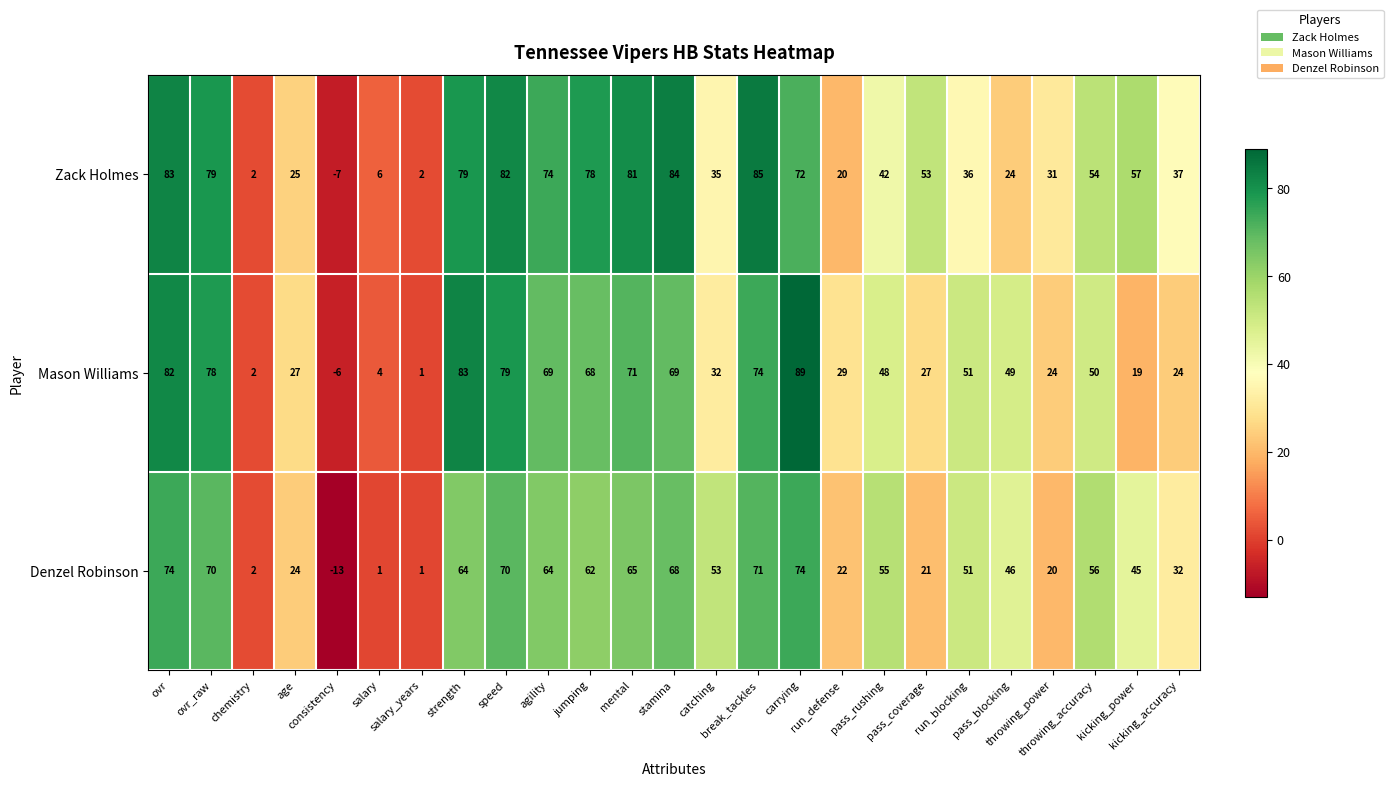

How many categories are shown in the chart?

25